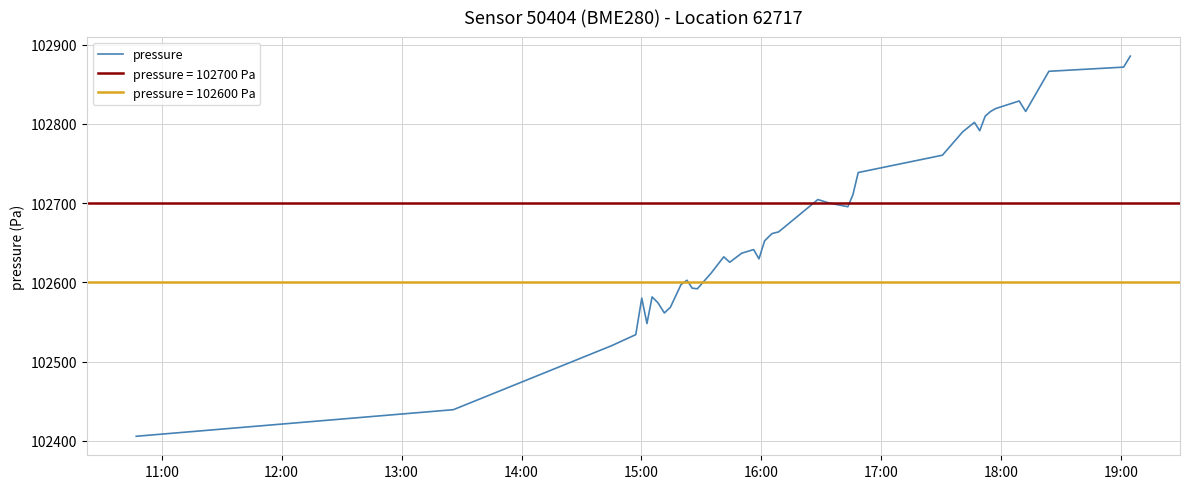

What is the maximum value for pressure?

102885.7